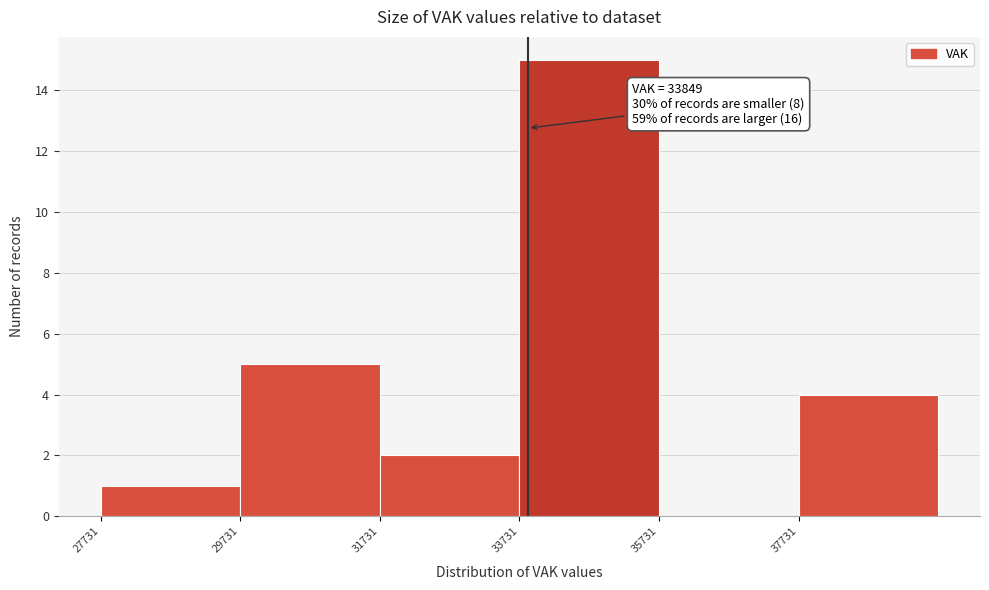

Over which range of the x-axis is the bar tallest?

33800 to 35800